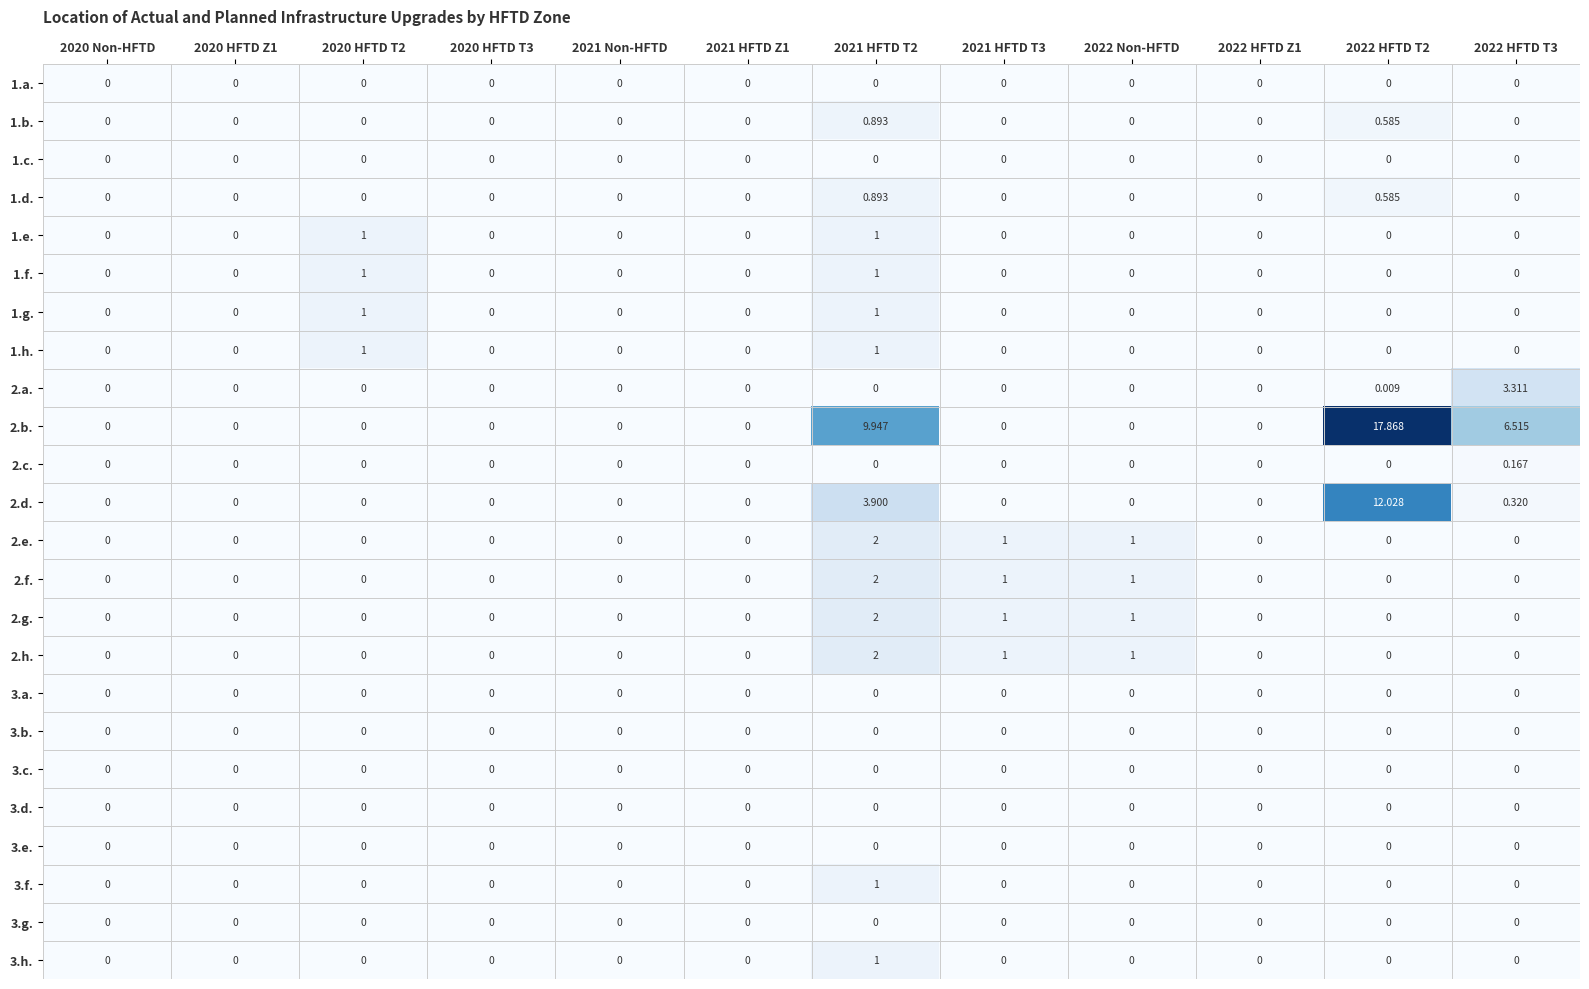

How many categories are shown in the chart?

12